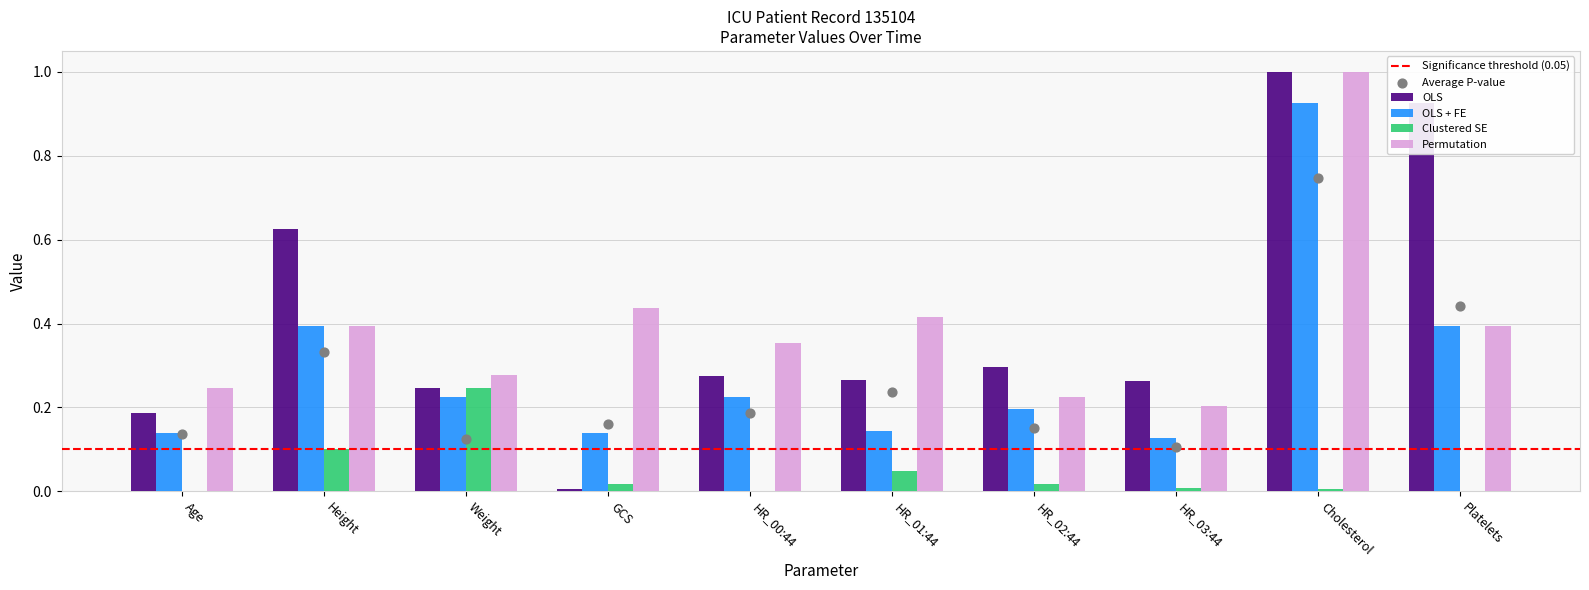

Is the value of Permutation at GCS greater than the value of OLS + FE at Weight?

Yes